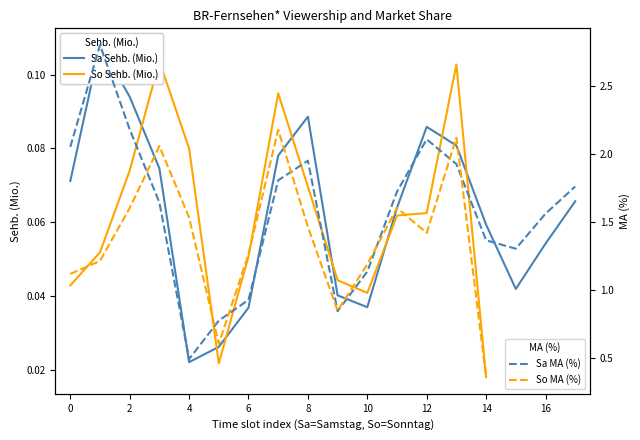

Is this an area chart (filled region under the line)?

No